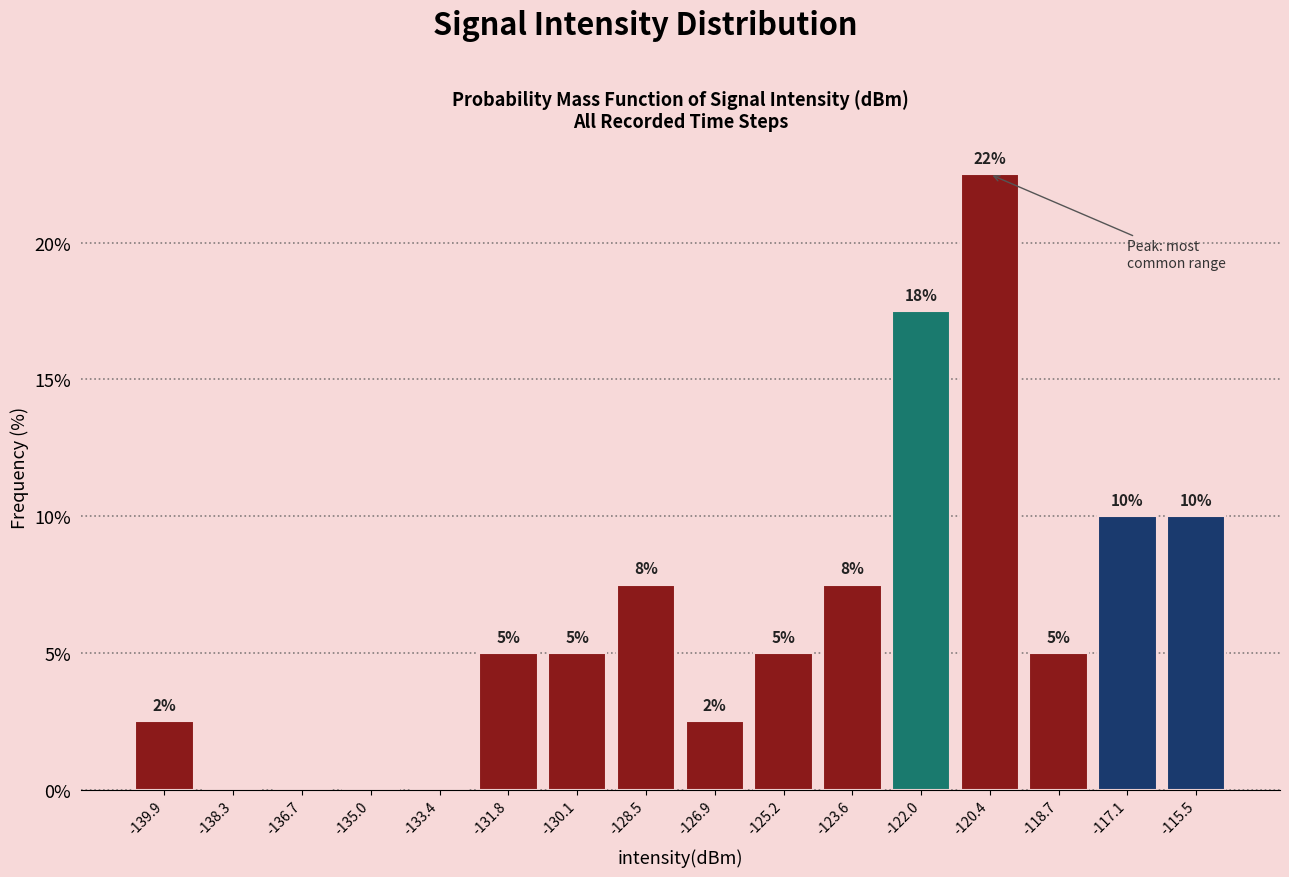

Which range on the x-axis has the tallest bar?

-121.2 to -119.6